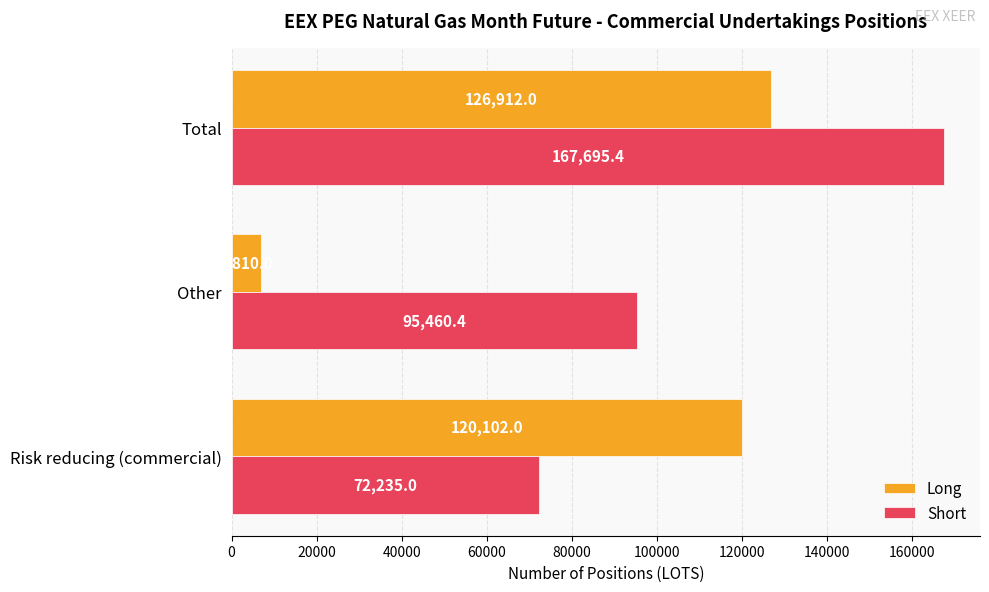

Which series has the widest spread of values?

Long